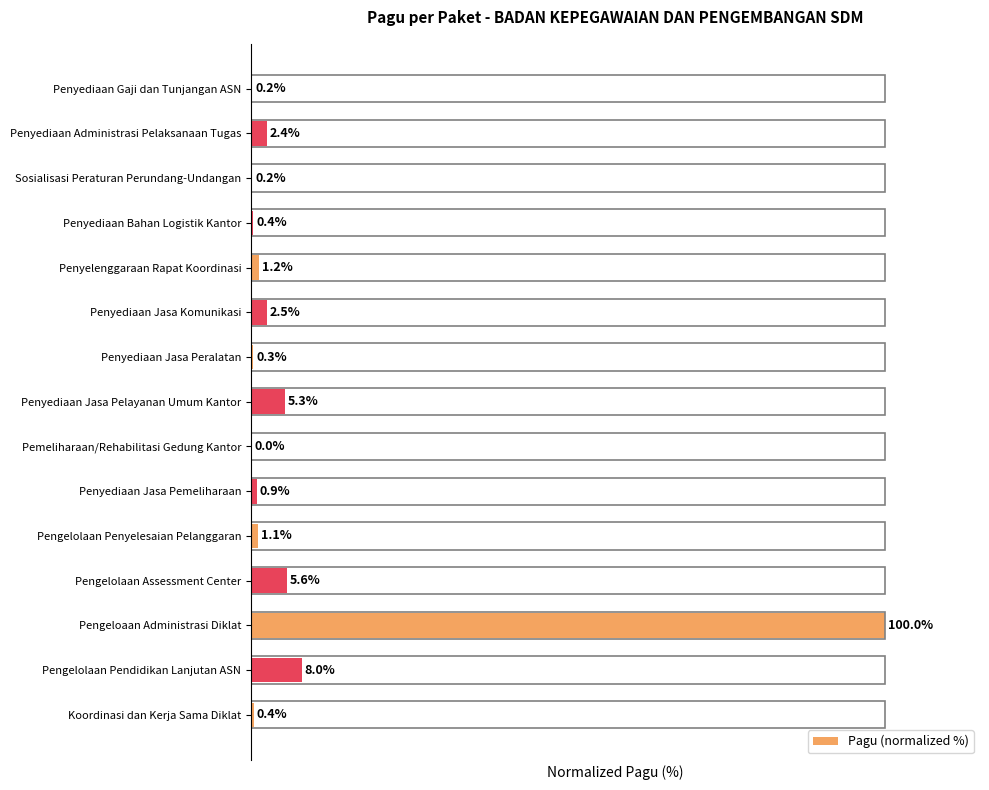

Which label corresponds to the largest value in the chart?

Pengeloaan Administrasi Diklat